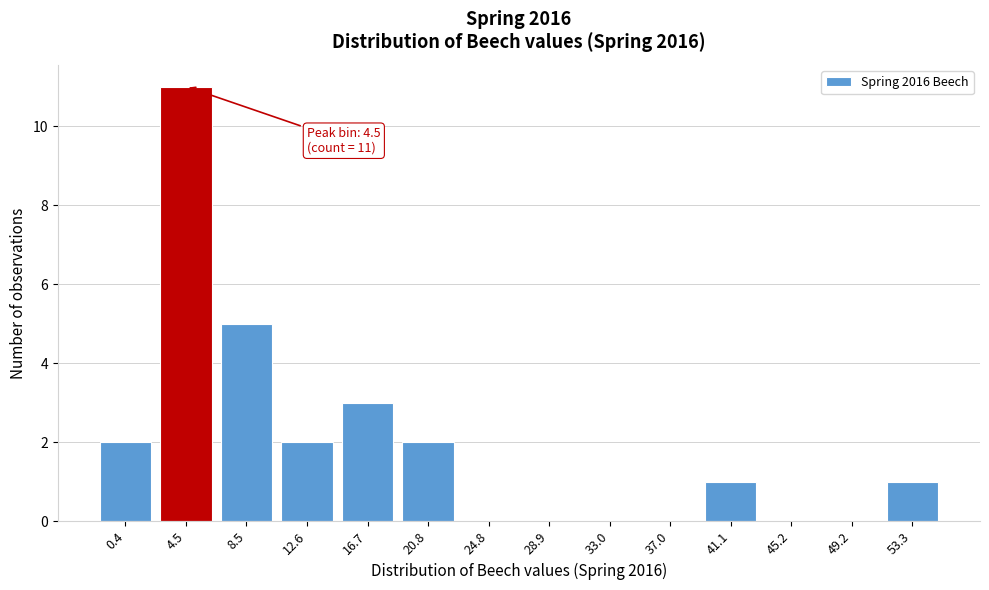

Reading left to right, transcribe all the data shown in this chart.

0.4=2	4.5=11	8.5=5	12.6=2	16.7=3	20.8=2	24.8=0	28.9=0	33.0=0	37.0=0	41.1=1	45.2=0	49.2=0	53.3=1